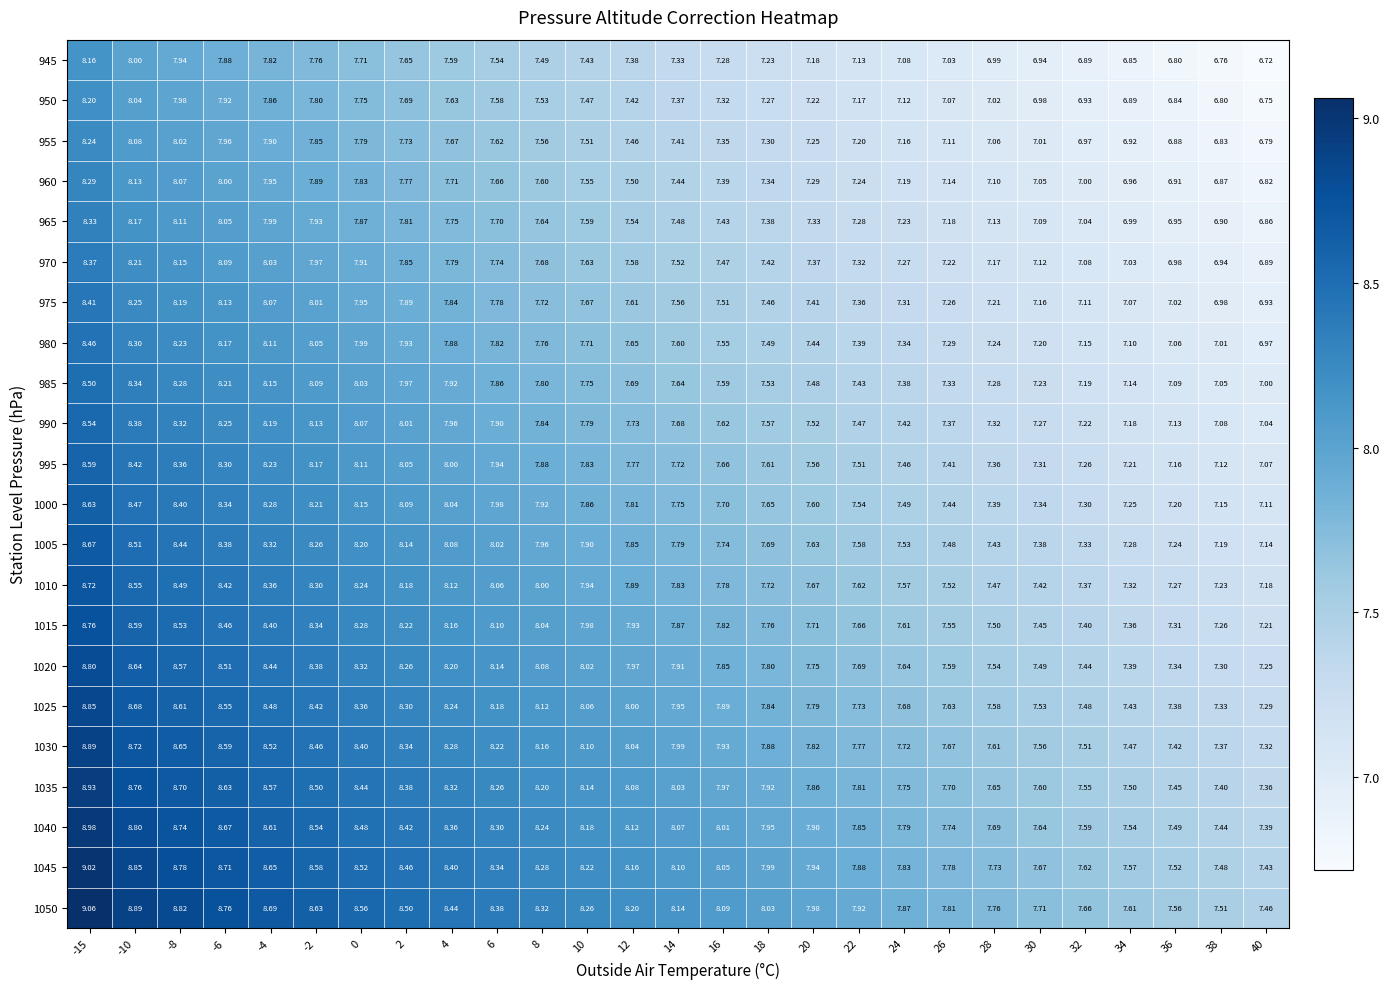

Count the number of data series in this chart.

22